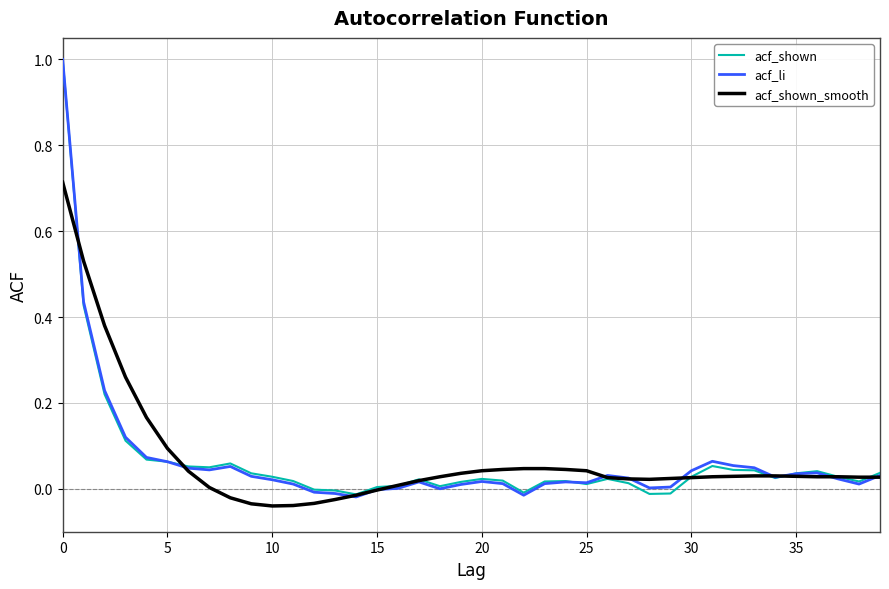

What are all the series names shown in the legend?

acf_shown, acf_li, acf_shown_smooth